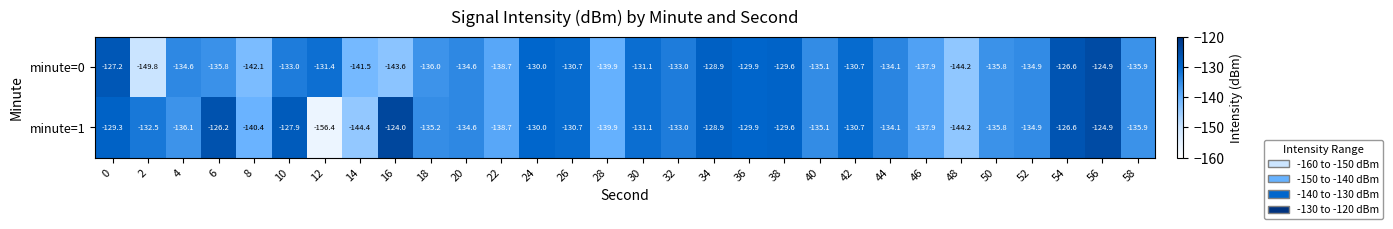

The value of minute=1 at 34 is -167.7. True or false?

False